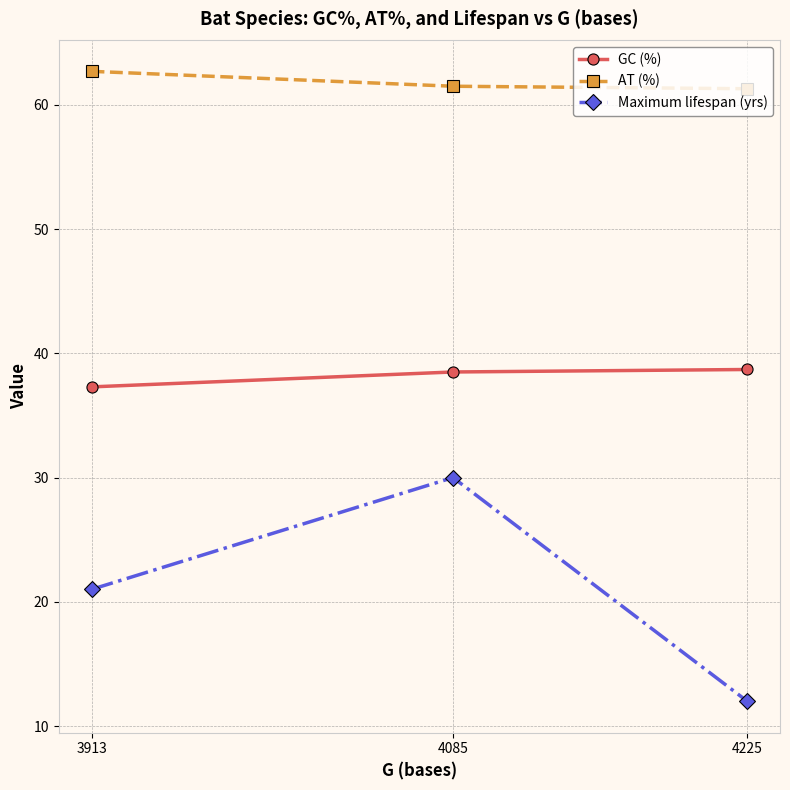

What is the difference between the maximum and second lowest values in the GC (%) series?

0.2